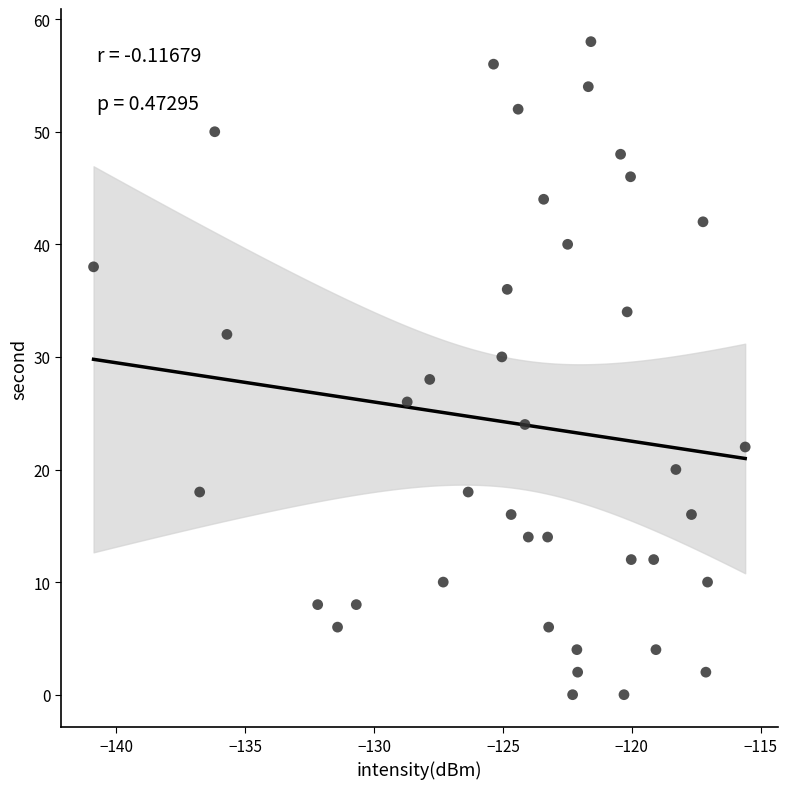

What is the range of Y values (max minus min)?

58